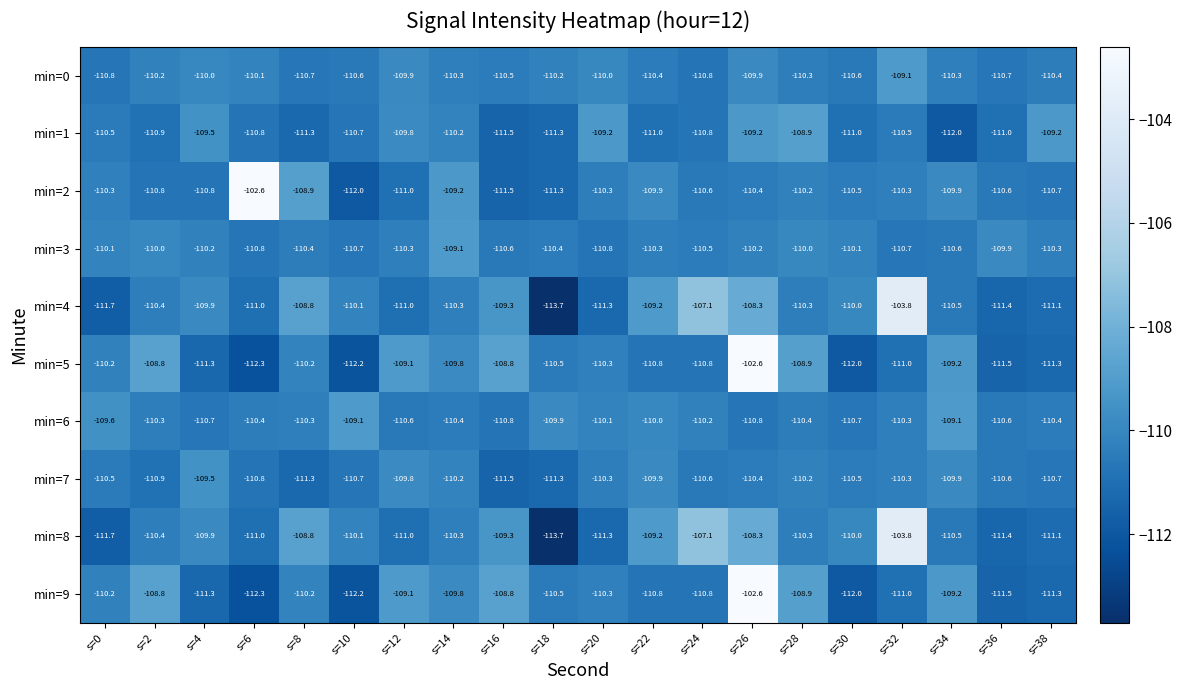

What is the sum of all min=2 values?

-2201.8